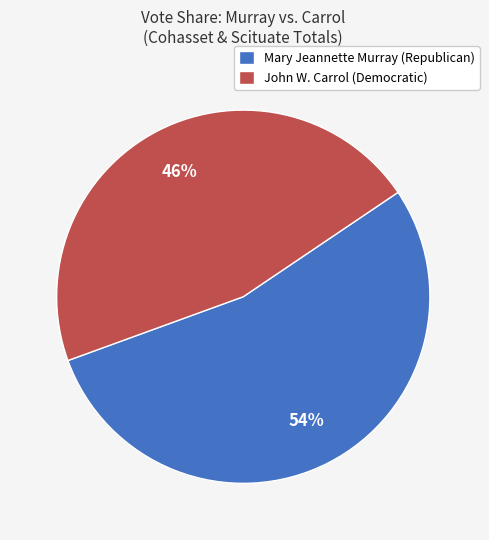

How many segments does this pie chart have?

2